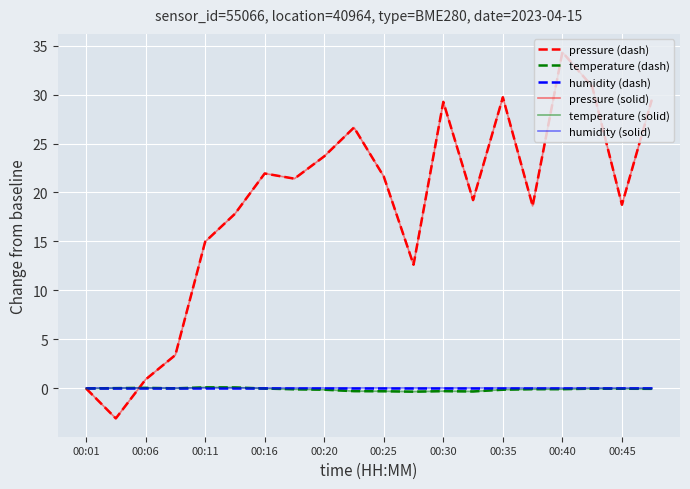

Does the chart display data point markers on the line(s)?

No